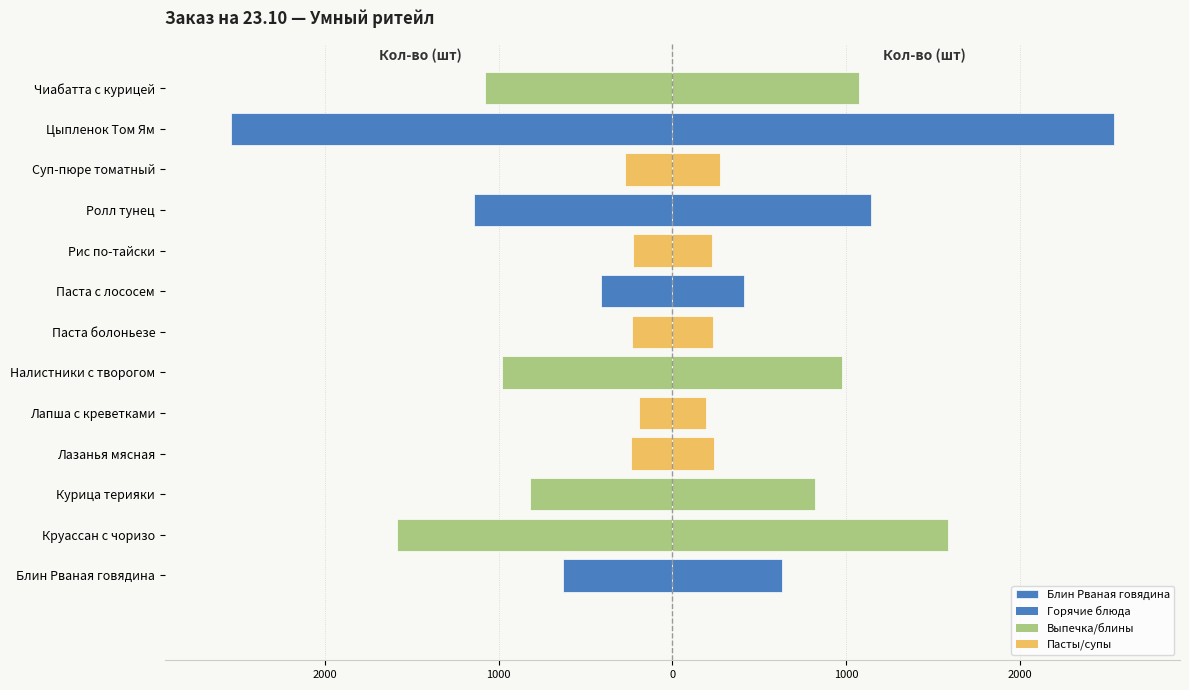

Between Суп-пюре томатный and Паста с лососем, which is larger?

Паста с лососем